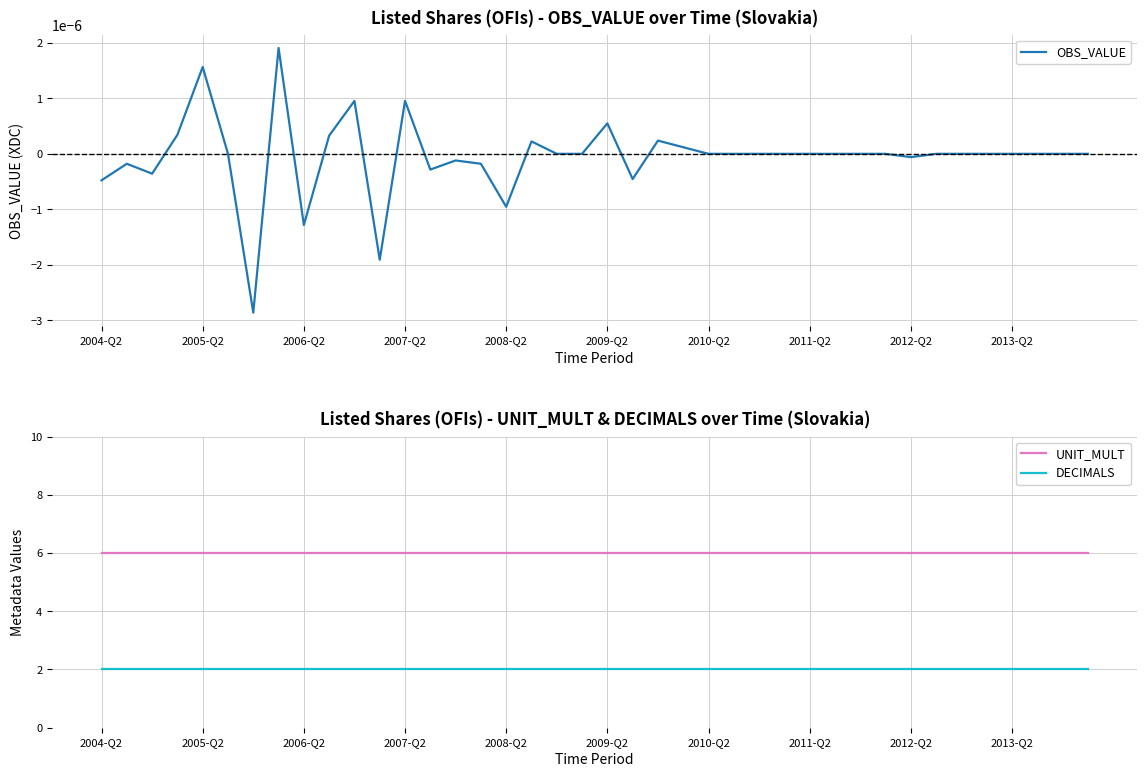

Between 13 and 27, which is larger?

27